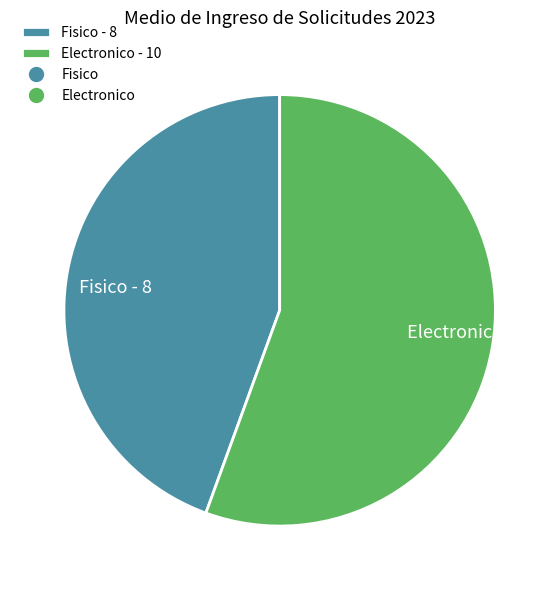

Between Electronico - 10 and Fisico - 8, which is larger?

Electronico - 10